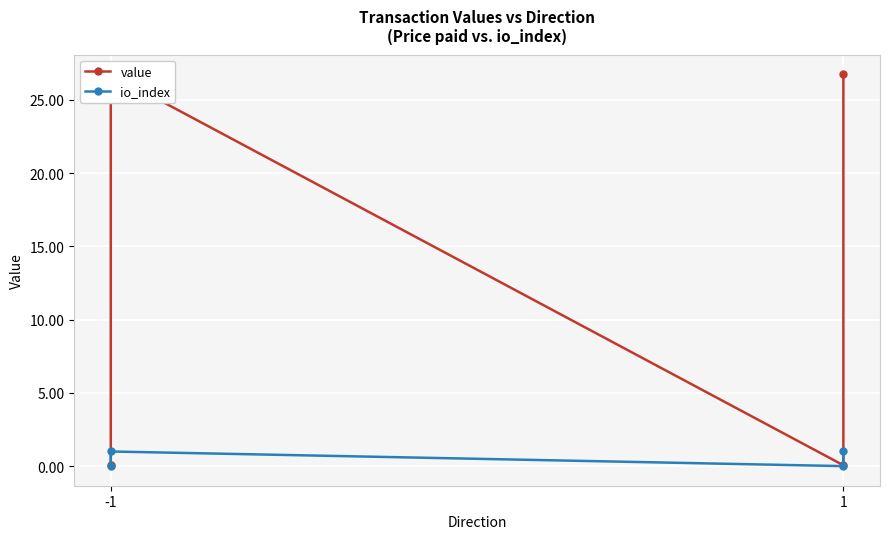

What is the value of the value point at the 4th from the left?

26.8